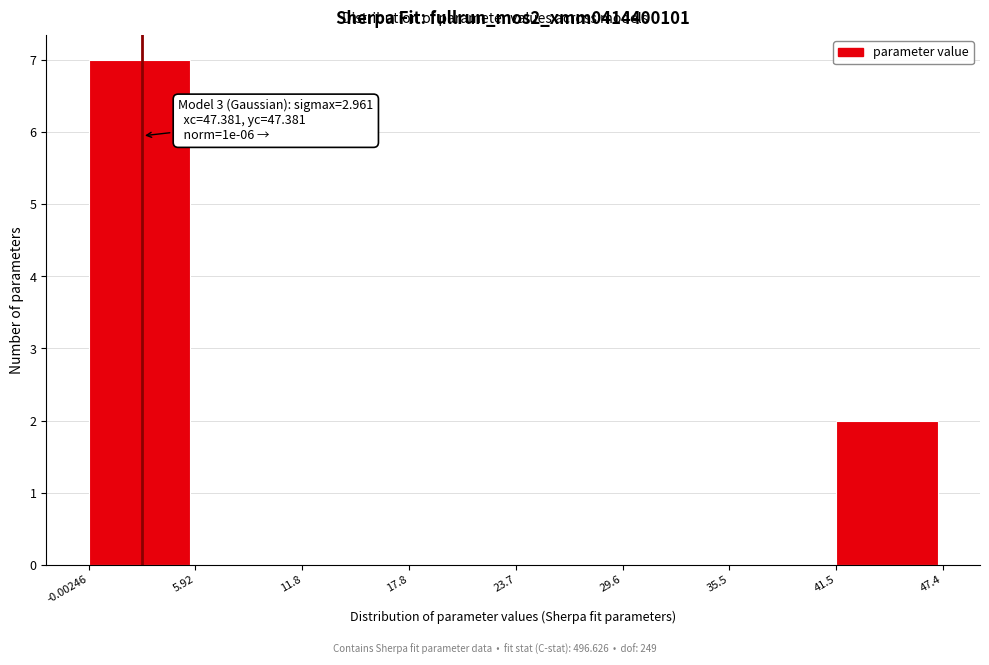

Over which range of the x-axis is the bar tallest?

-0.00246 to 5.92